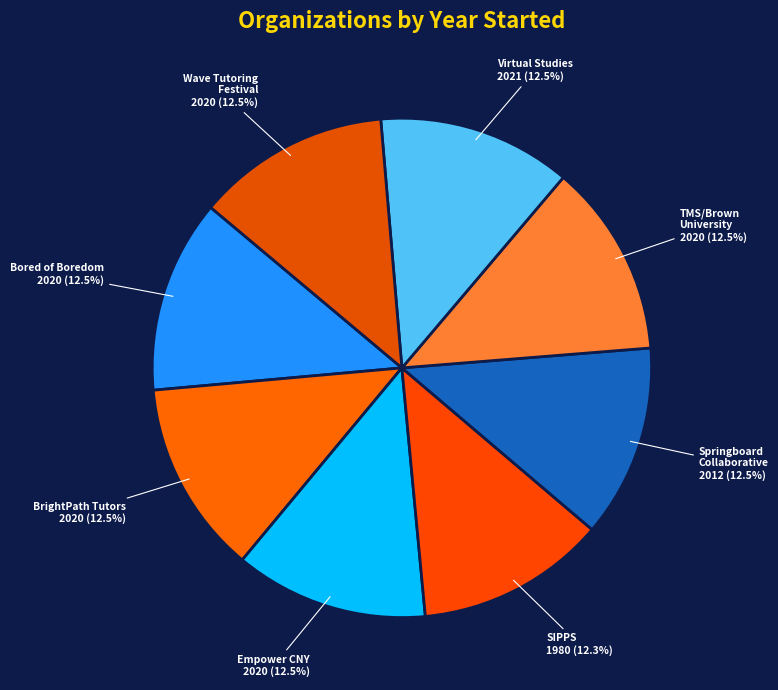

How many slices are in this pie chart?

8